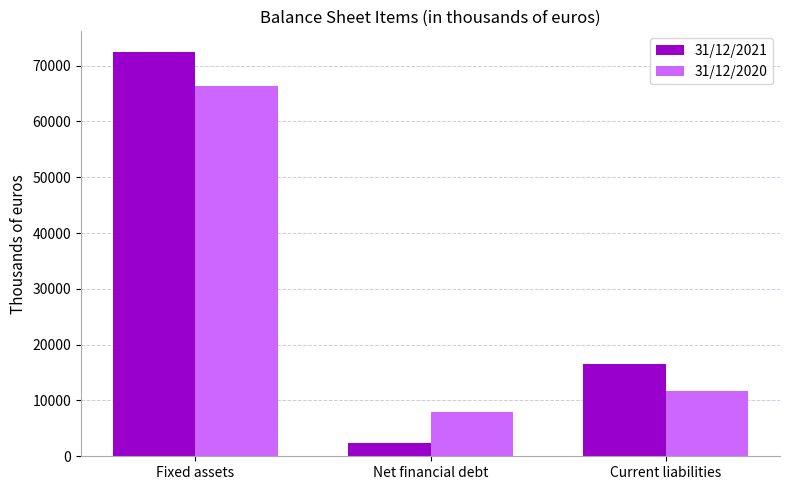

At which category does the chart reach its minimum across all series?

Net financial debt